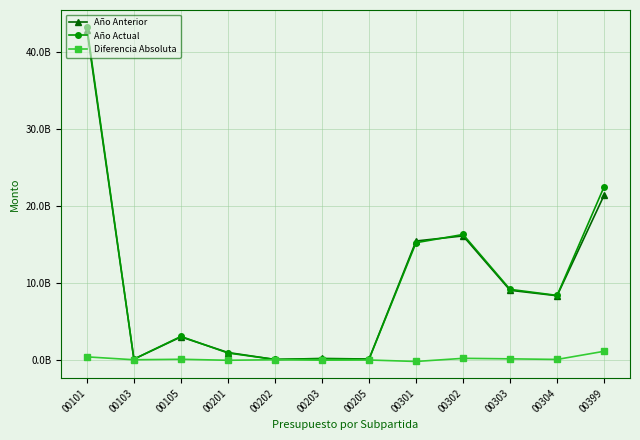

What are all the series names shown in the legend?

Año Anterior, Año Actual, Diferencia Absoluta